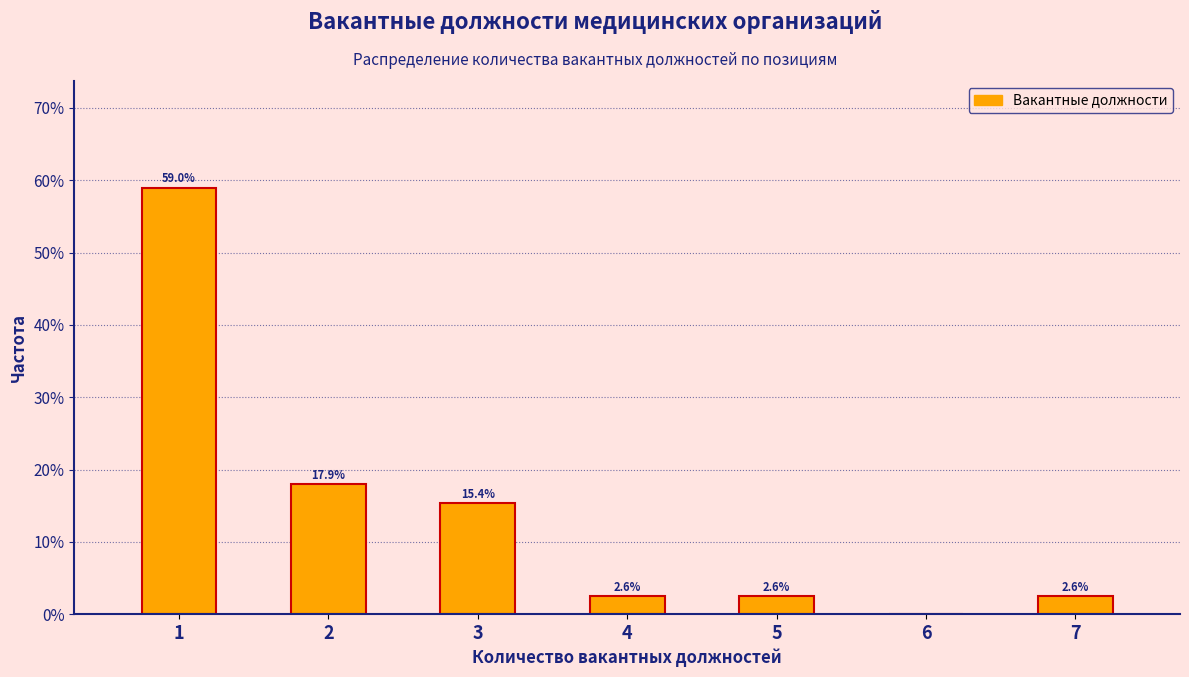

Reading left to right, what are all the values shown in this chart?

1=59.0	2=17.9	3=15.4	4=2.6	5=2.6	6=0.0	7=2.6